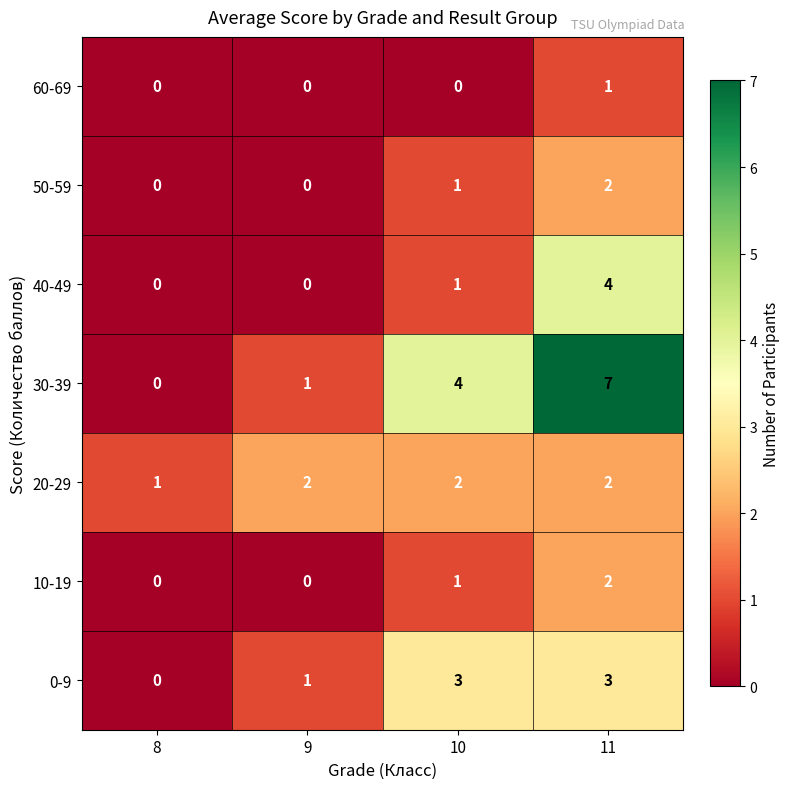

How many distinct data groups are displayed?

7